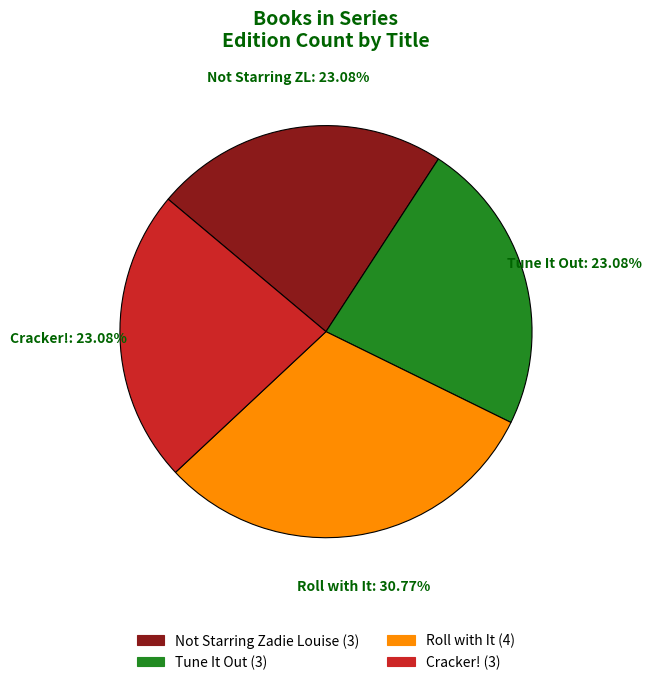

What percentage is NOT represented by Roll with It?

69.2%